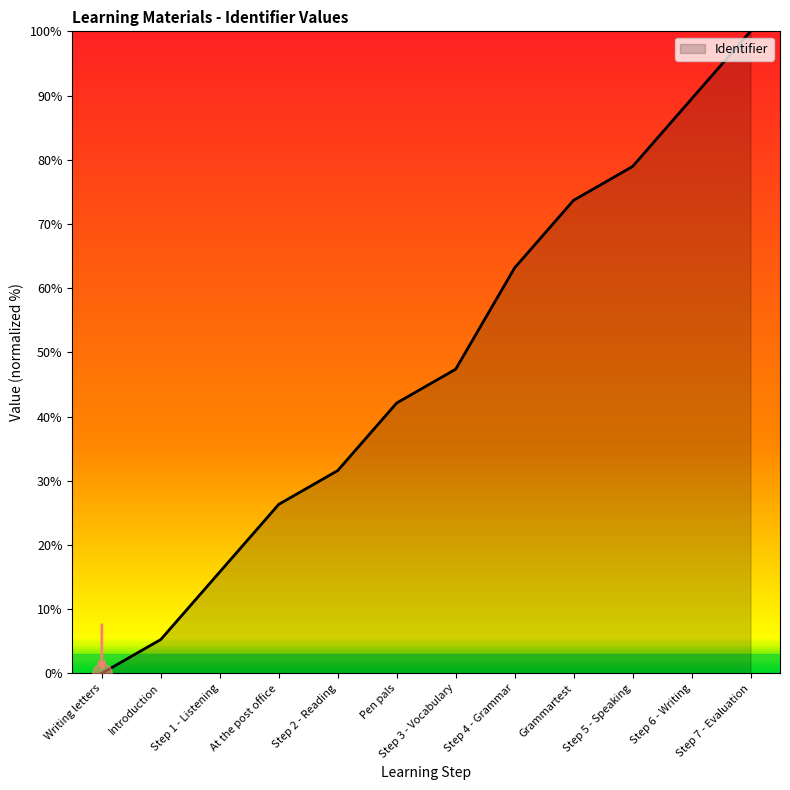

True or false: there are more than 0 points higher than both neighbors.

False